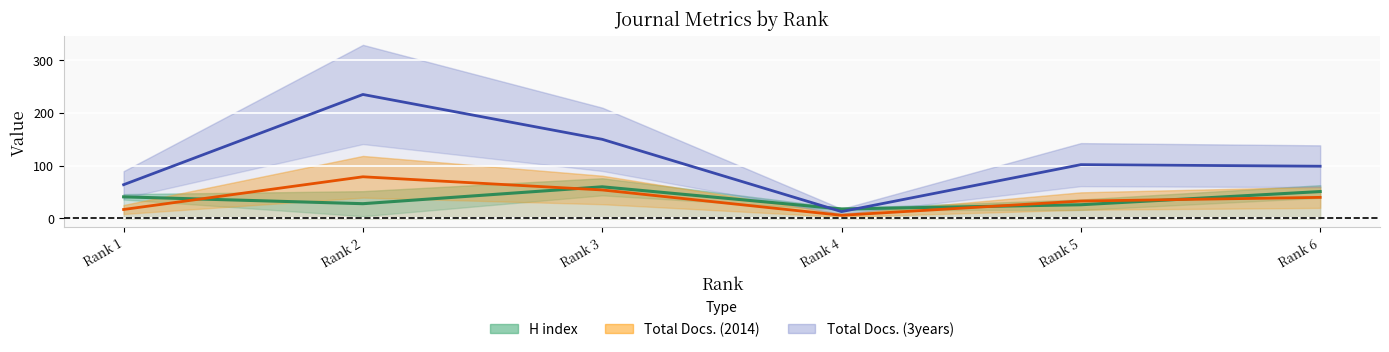

What is the average value of the Total Docs. (2014) (center) series?

38